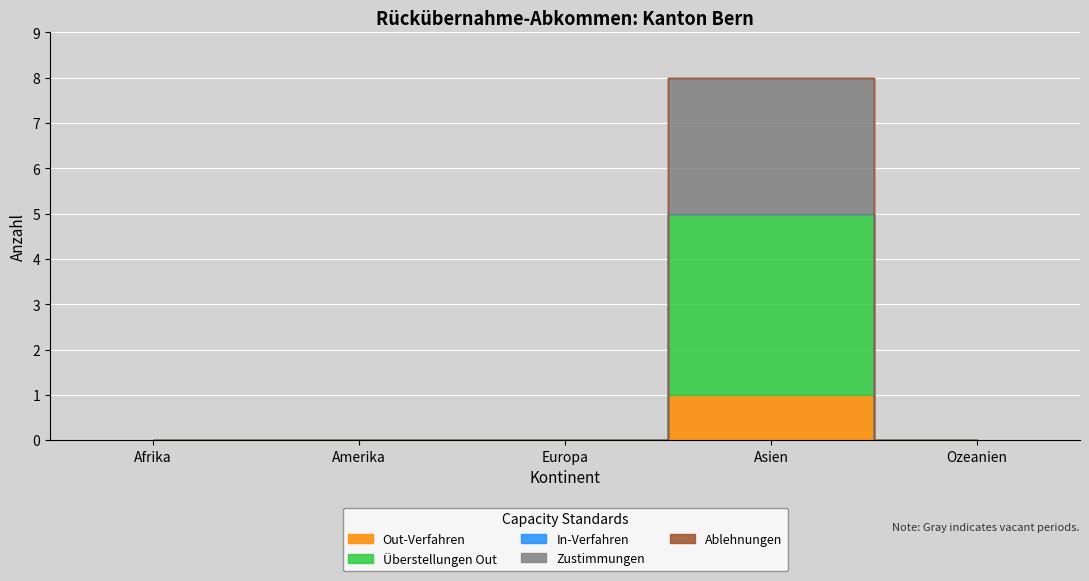

Is it true that Überstellungen Out equals 1 at Asien?

False